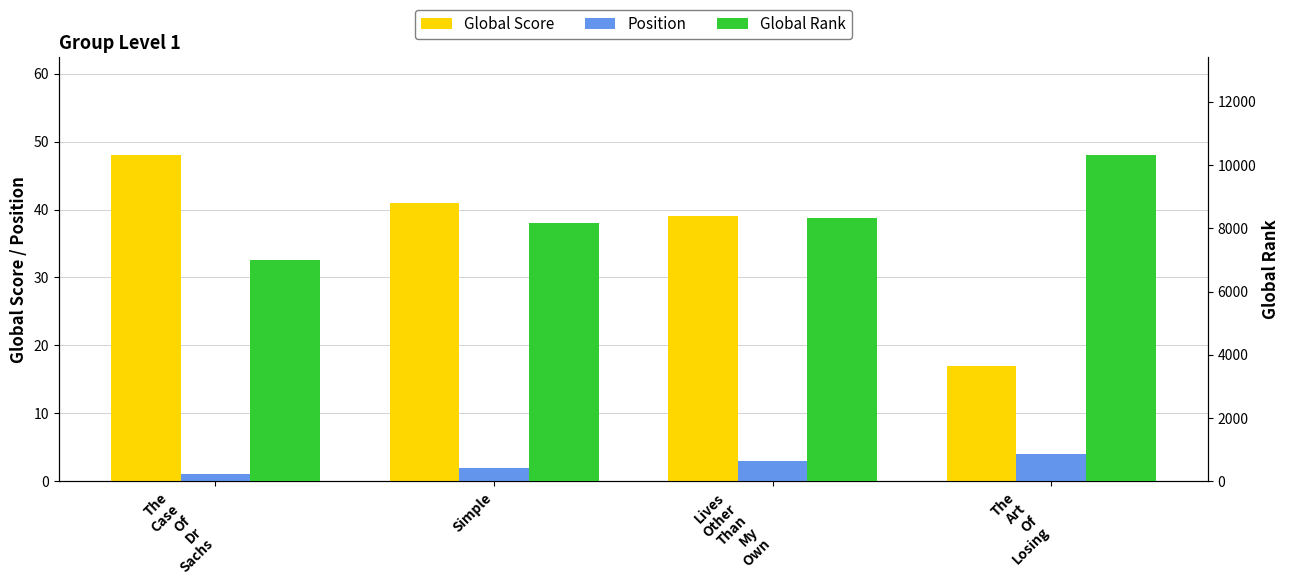

What is the value of the Global Rank bar at the 3rd from the left?

8330